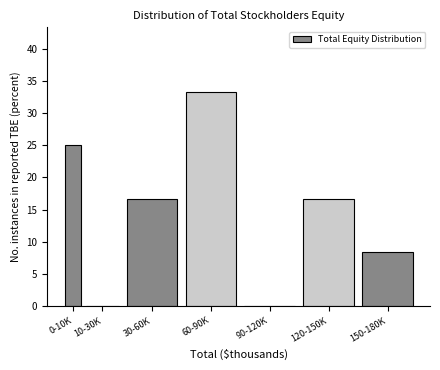

Reading right to left, transcribe all the data shown in this chart.

150-180K=8.3	120-150K=16.7	90-120K=0.0	60-90K=33.3	30-60K=16.7	10-30K=0.0	0-10K=25.0